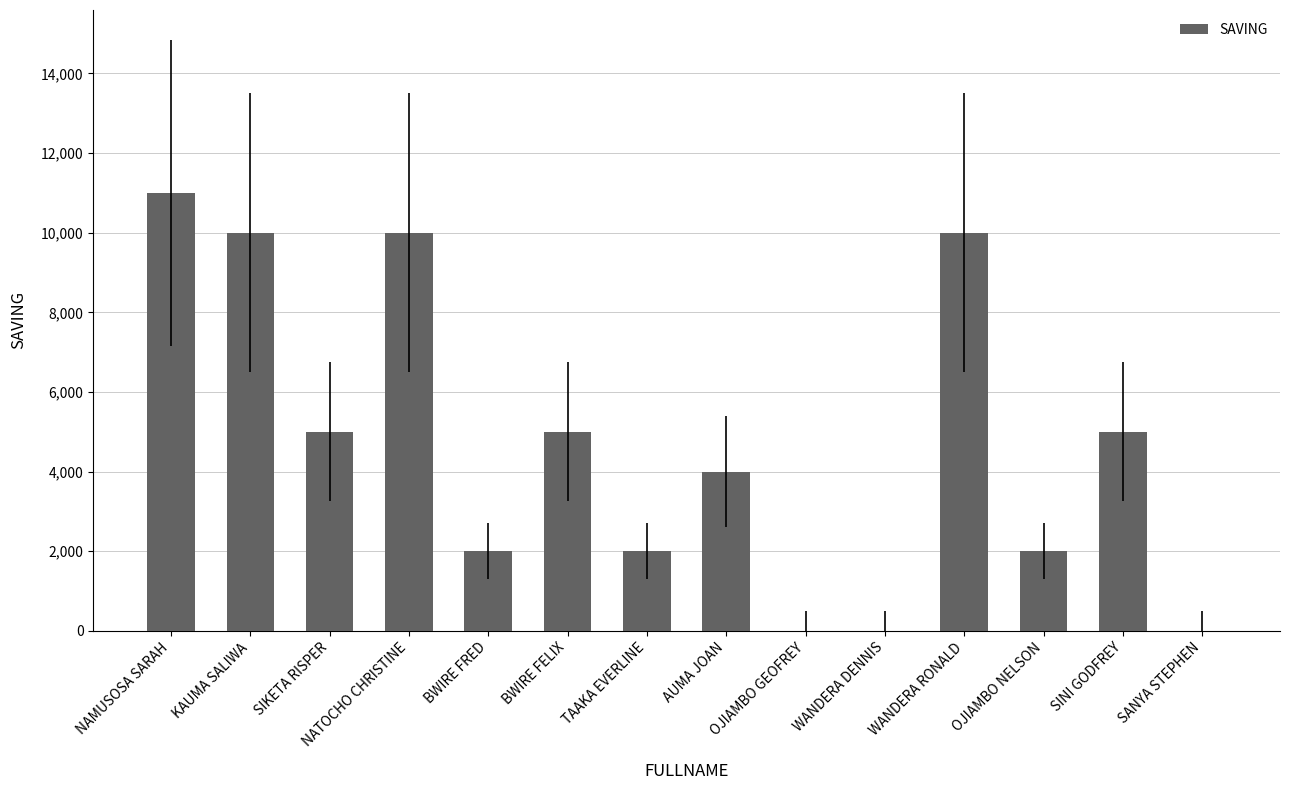

What is the maximum value shown in the chart?

11000